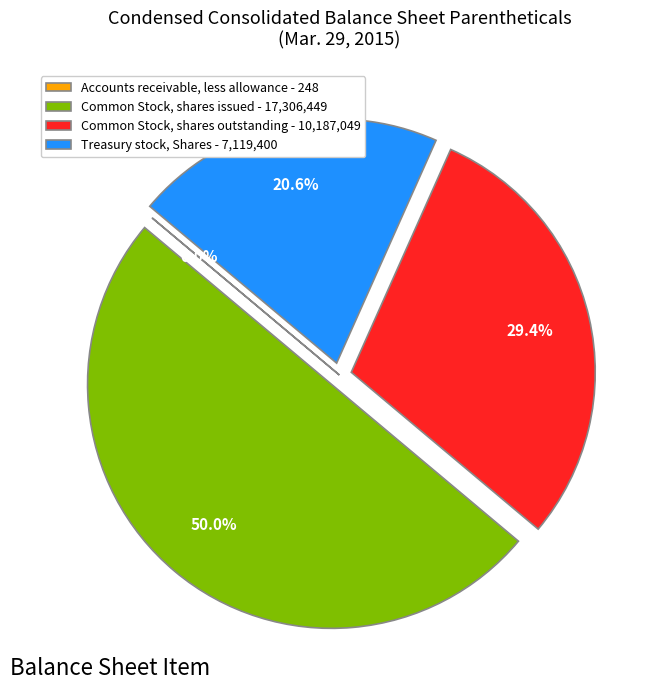

To the nearest percent, what is the difference between the largest and smallest slice percentages?

50%